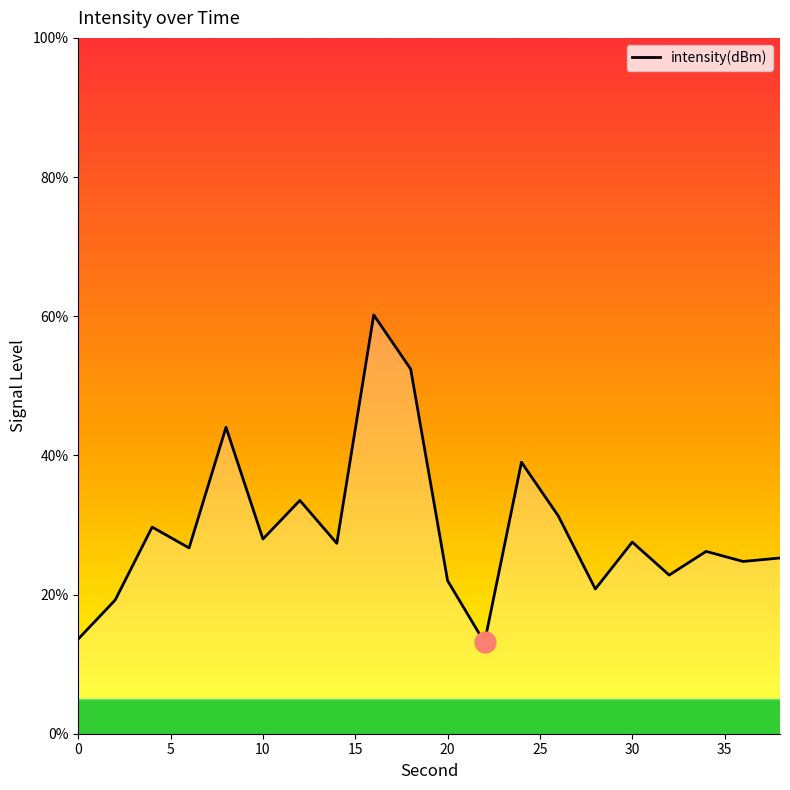

What is the difference between the maximum and minimum values?

47.1